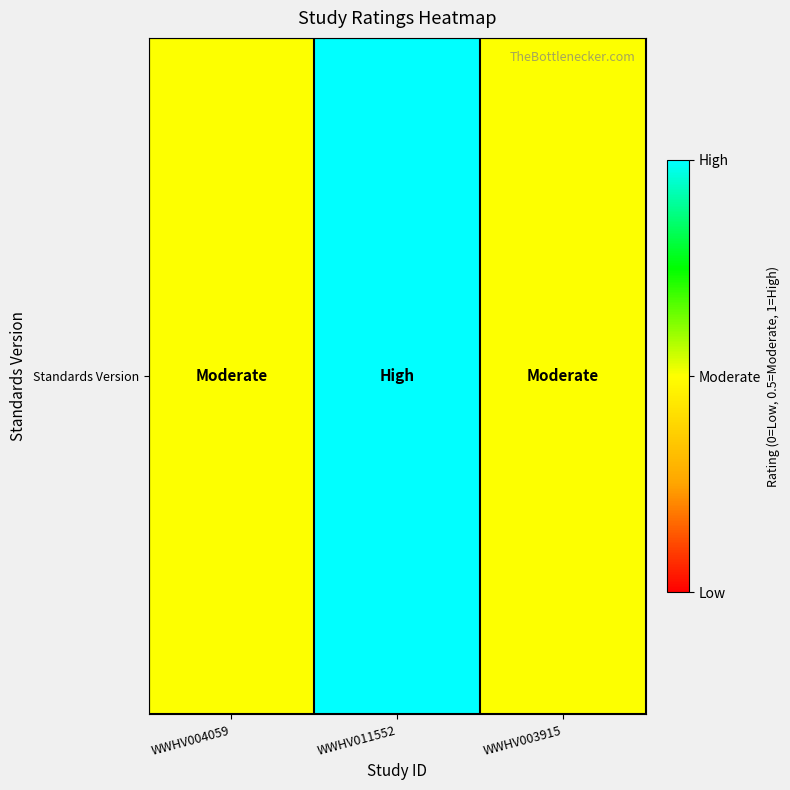

Is it true that the value at WWHV003915 is 0.9?

False